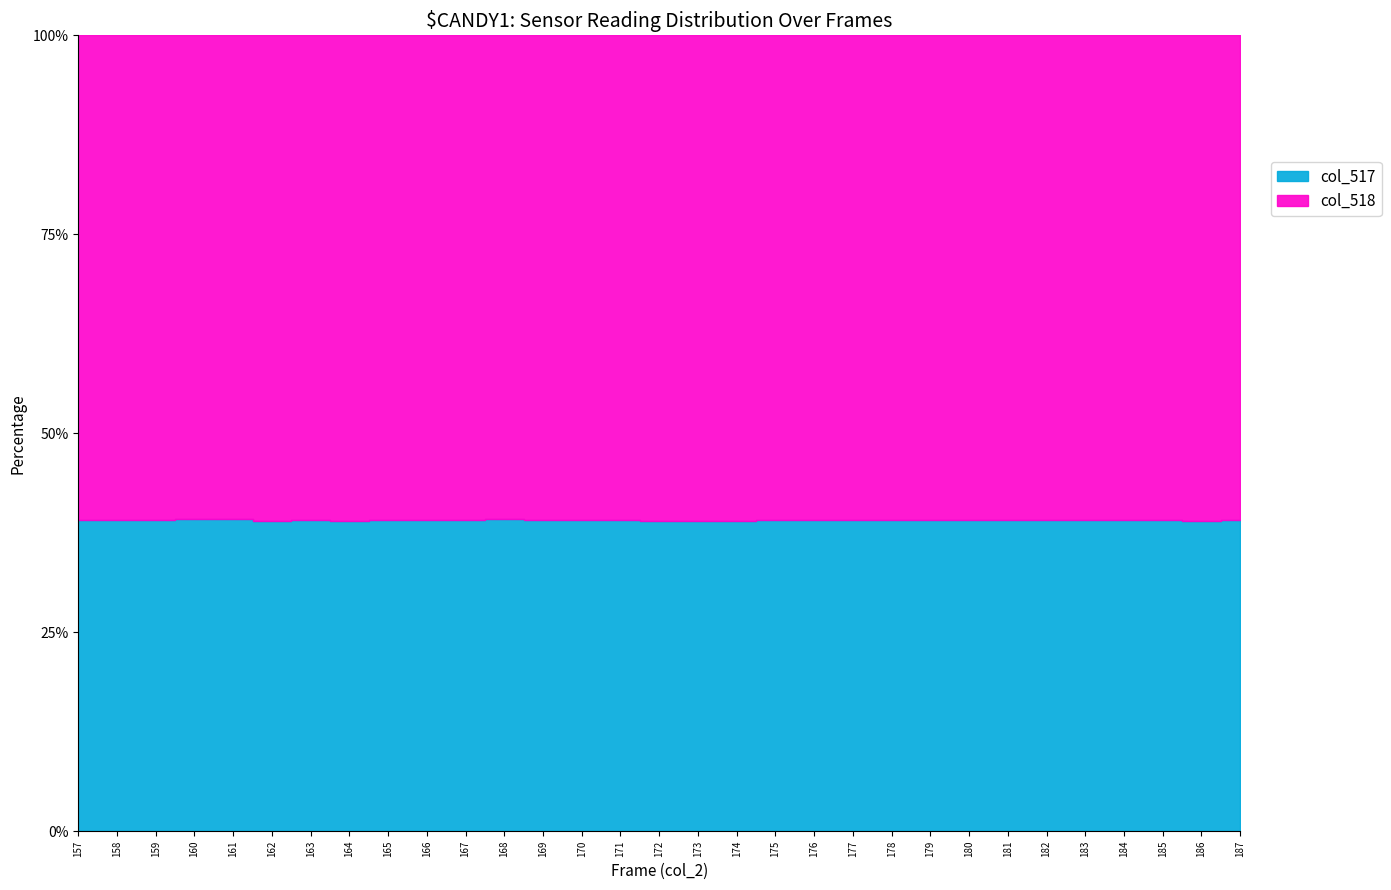

True or false: col_518 and col_517 intersect in this chart.

False